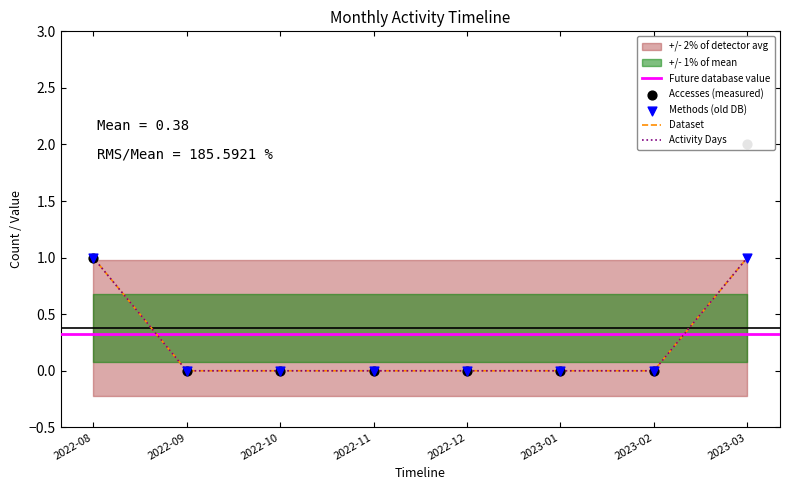

At which category is the sum across all series the highest?

2023-03